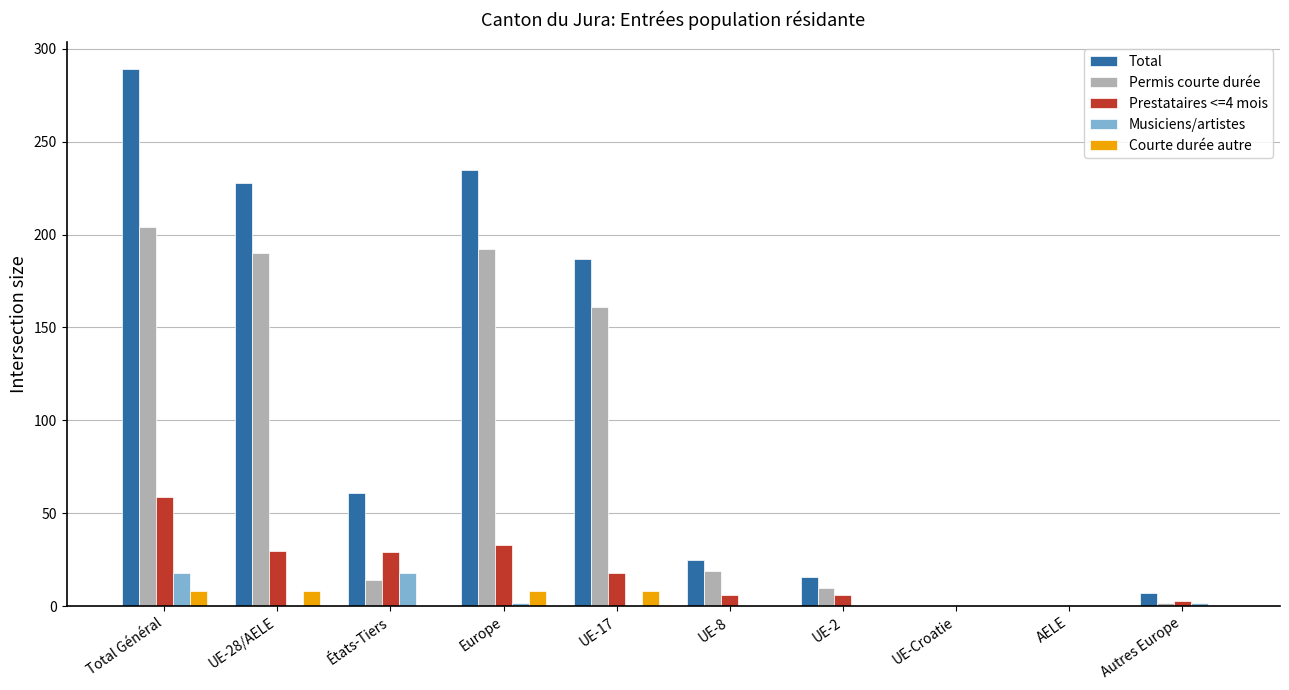

What is the highest value of the Total series?

289